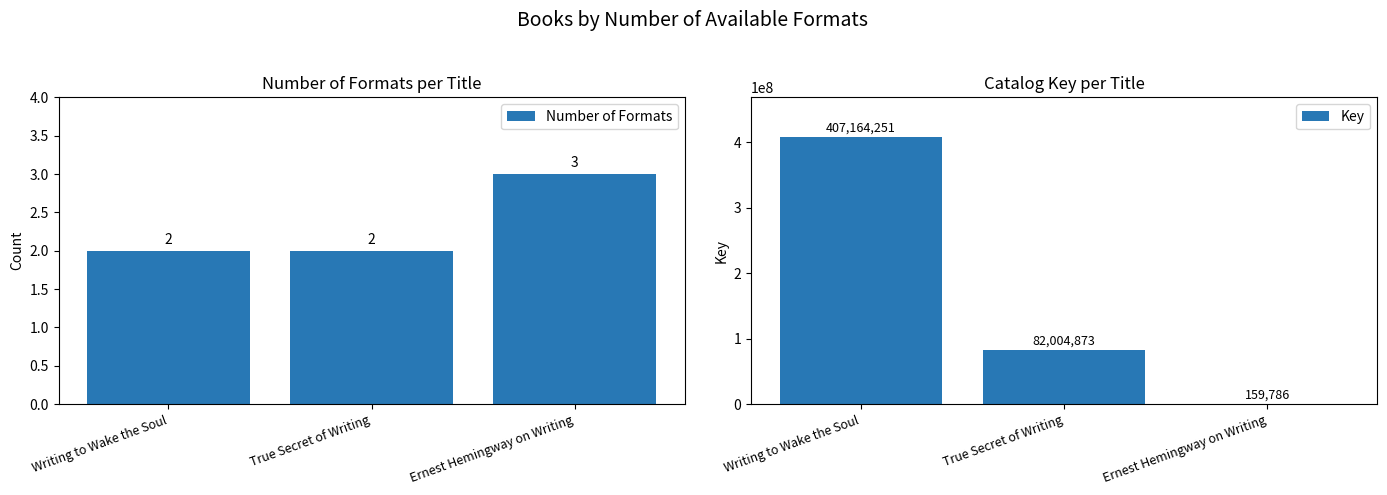

Which series has the largest total across all categories?

Key